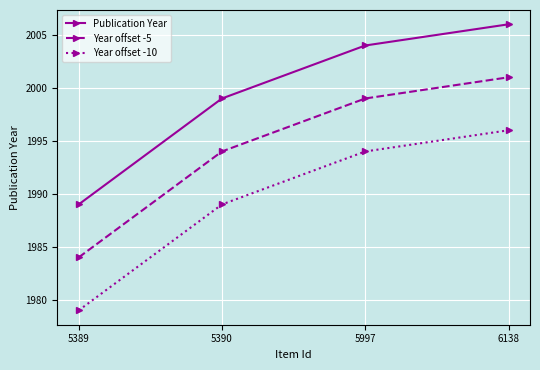

At which label is Publication Year closest to 1997?

5390